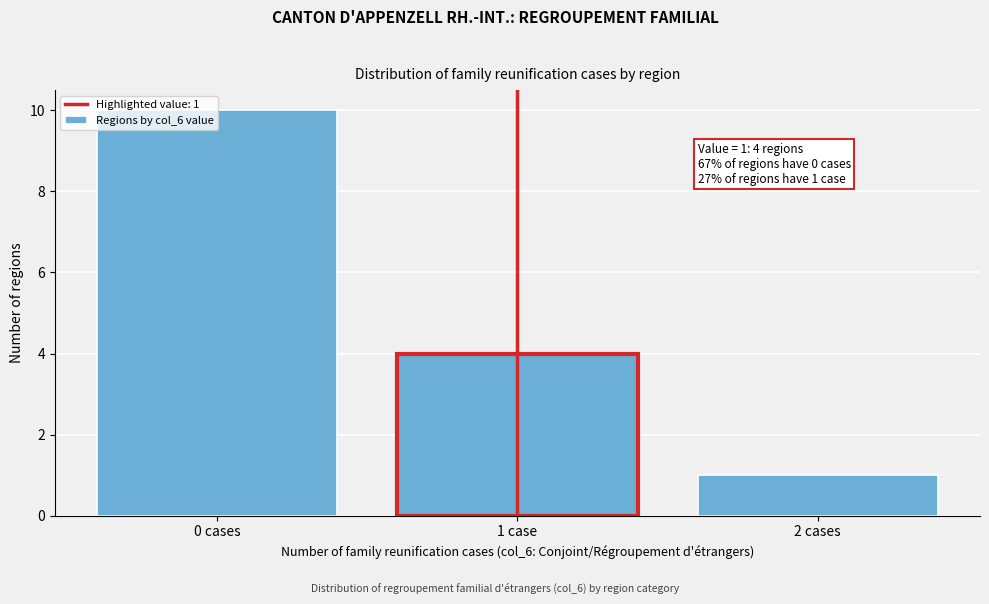

What is the difference between the maximum and minimum values?

9